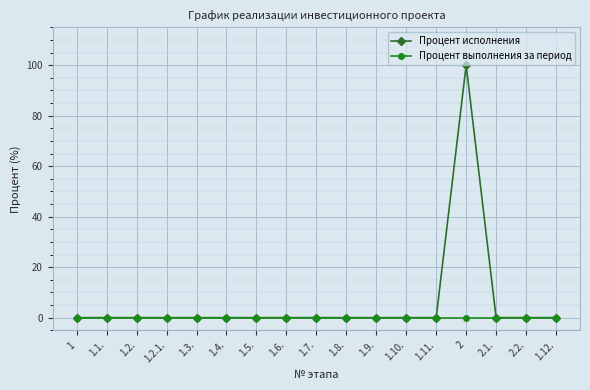

What is the maximum value shown in the chart?

100